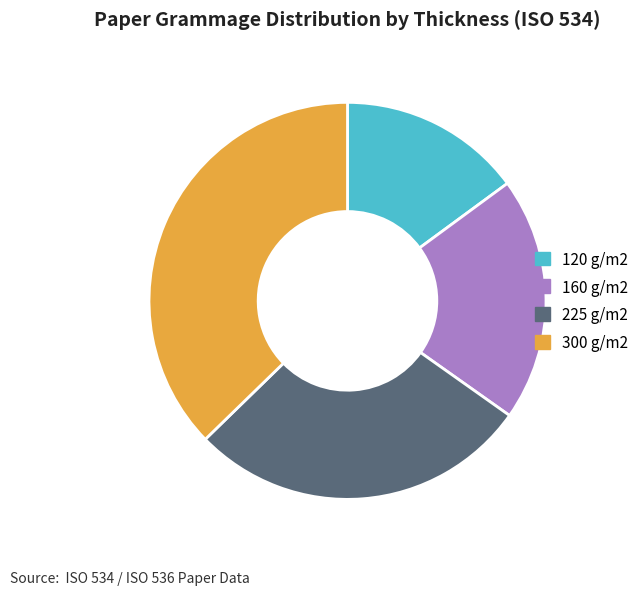

Do 160 g/m2 and 120 g/m2 together represent more than half of the pie?

No